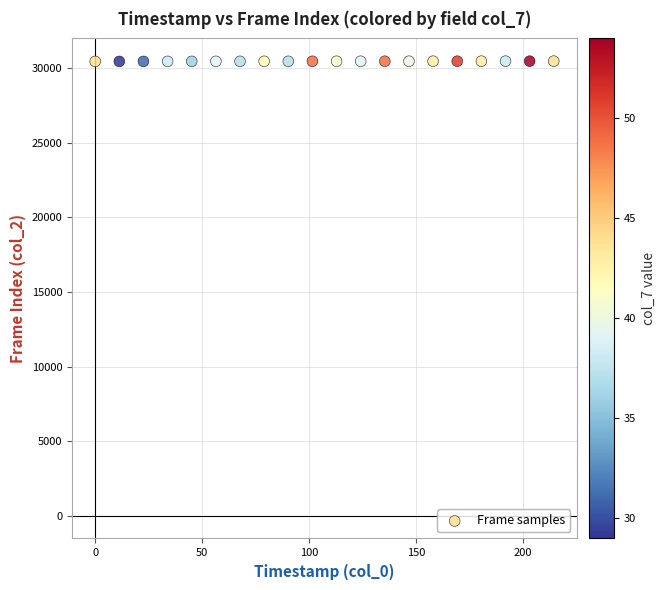

What is the range of Y values (max minus min)?

19